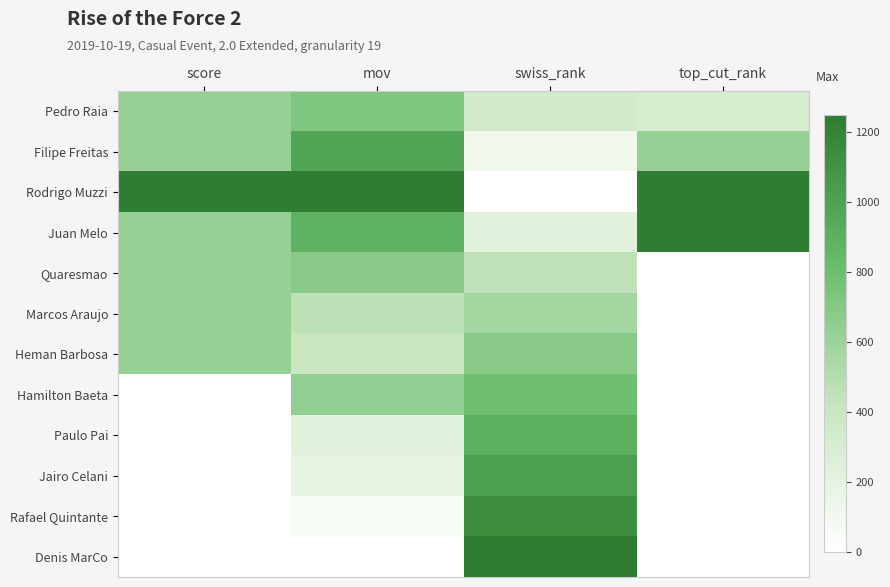

Reading left to right, transcribe all the data shown in this chart.

Pedro Raia: score=0.5	mov=0.6	swiss_rank=0.3	top_cut_rank=0.2
Filipe Freitas: score=0.5	mov=0.8	swiss_rank=0.1	top_cut_rank=0.5
Rodrigo Muzzi: score=1.0	mov=1.0	swiss_rank=0.0	top_cut_rank=1.0
Juan Melo: score=0.5	mov=0.7	swiss_rank=0.2	top_cut_rank=1.0
Quaresmao: score=0.5	mov=0.5	swiss_rank=0.4	top_cut_rank=0.0
Marcos Araujo: score=0.5	mov=0.4	swiss_rank=0.5	top_cut_rank=0.0
Heman Barbosa: score=0.5	mov=0.3	swiss_rank=0.5	top_cut_rank=0.0
Hamilton Baeta: score=0.0	mov=0.5	swiss_rank=0.6	top_cut_rank=0.0
Paulo Pai: score=0.0	mov=0.2	swiss_rank=0.7	top_cut_rank=0.0
Jairo Celani: score=0.0	mov=0.1	swiss_rank=0.8	top_cut_rank=0.0
Rafael Quintante: score=0.0	mov=0.0	swiss_rank=0.9	top_cut_rank=0.0
Denis MarCo: score=0.0	mov=0.0	swiss_rank=1.0	top_cut_rank=0.0